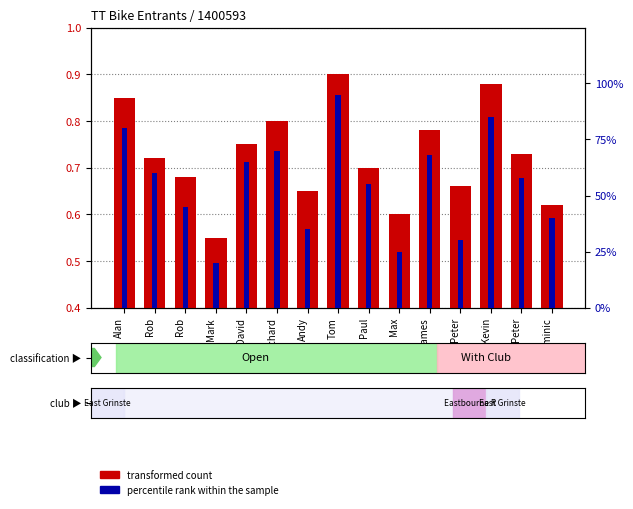

List the labels in order of percentile rank within the sample value, largest first.

Tom, Kevin, Alan, Richard, James, David, Rob, Peter, Paul, Rob, Dominic, Andy, Peter, Max, Mark